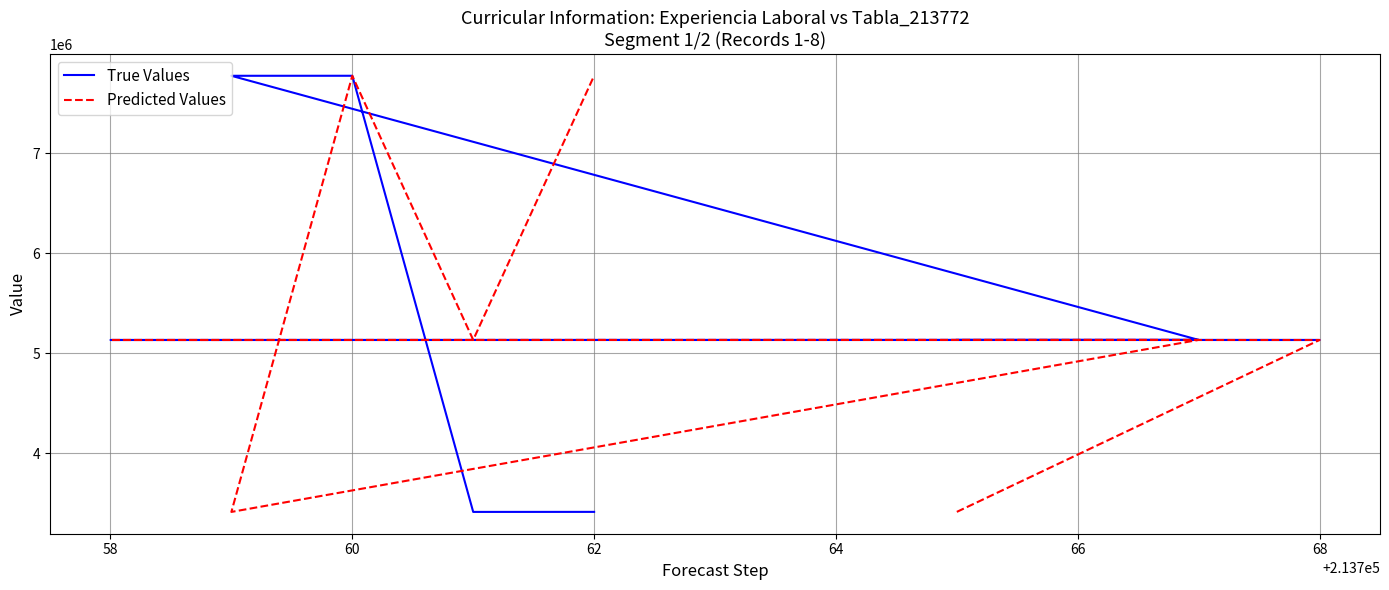

Between 58 and 62, which series saw the biggest shift?

Predicted Values